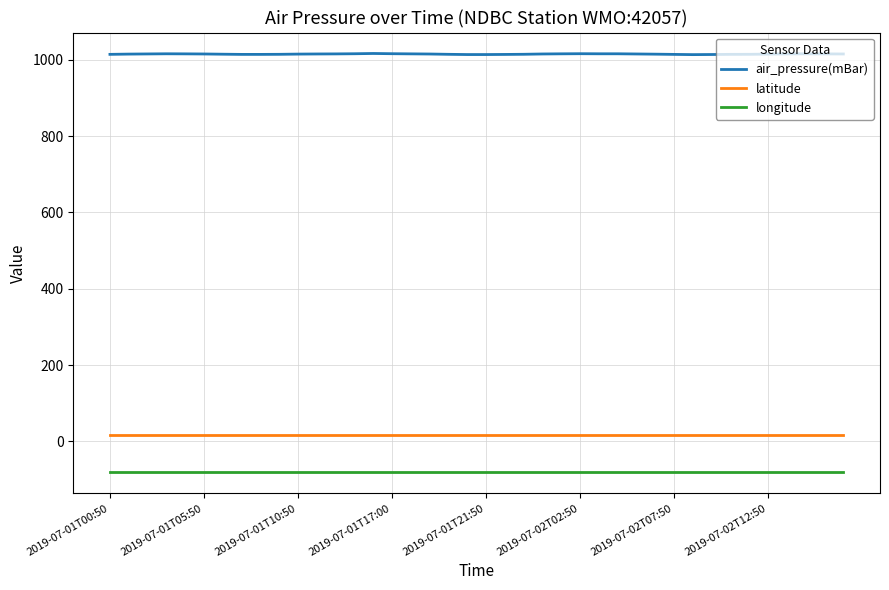

What are all the series names shown in the legend?

air_pressure(mBar), latitude, longitude